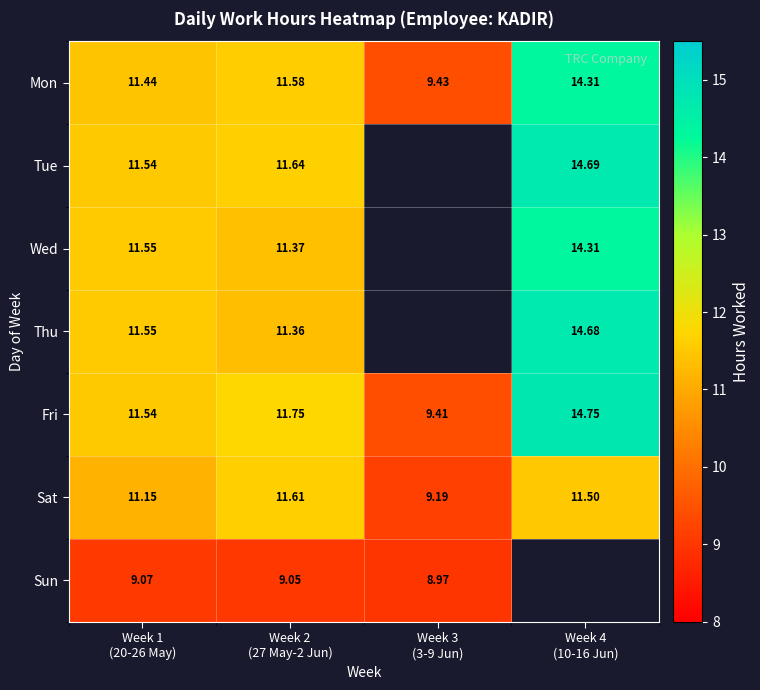

Between Week 3
(3-9 Jun) and Week 2
(27 May-2 Jun), which is larger?

Week 2
(27 May-2 Jun)